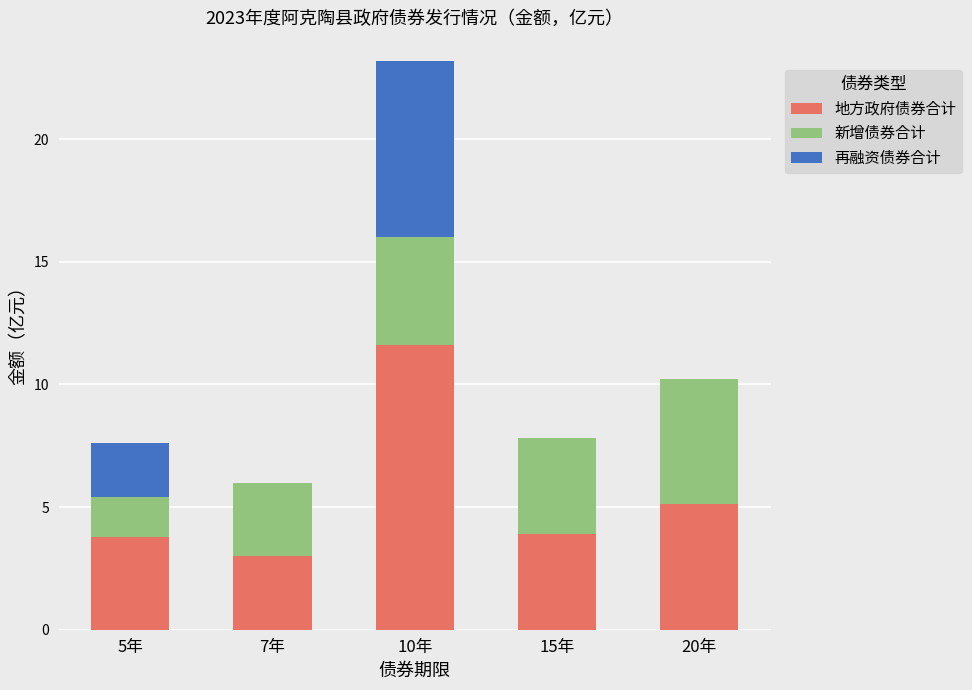

What is the total value across all series at 5年?

7.6